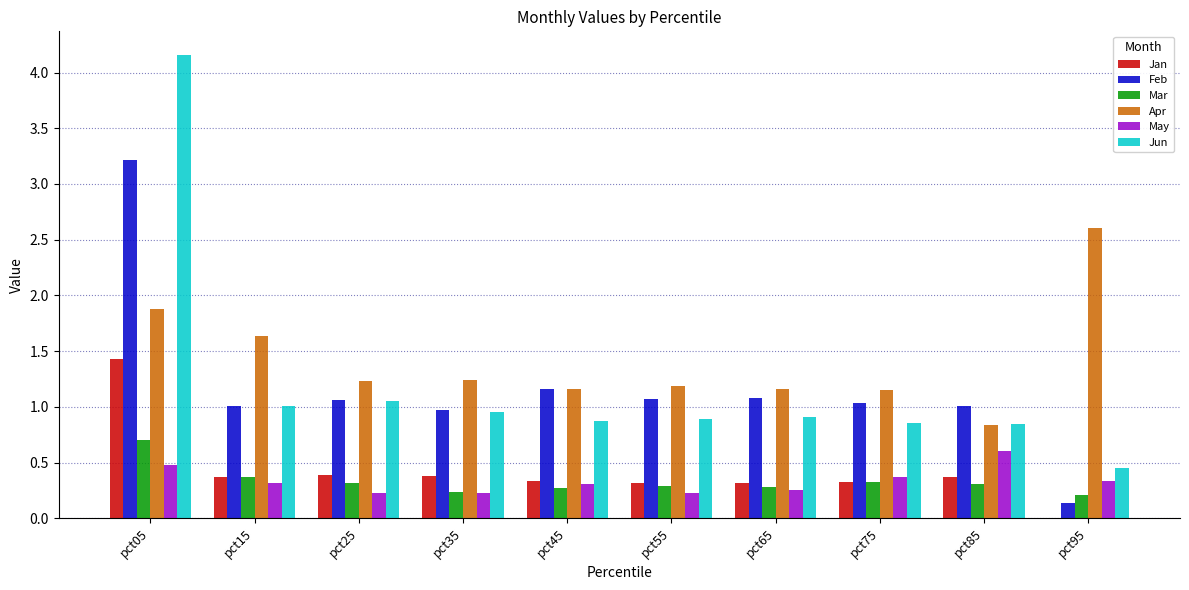

What is the maximum value shown in the chart?

4.2